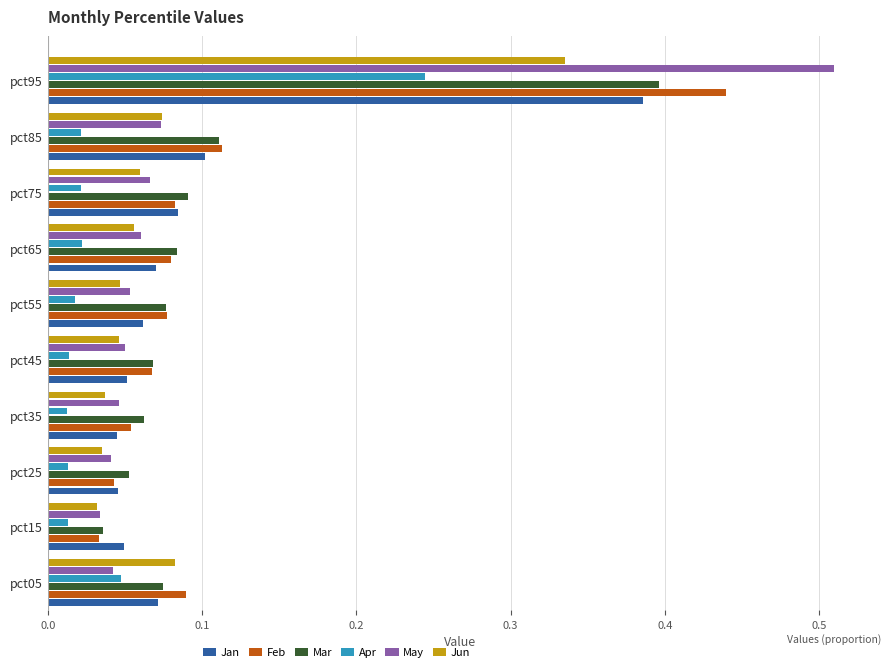

What is the sum of all May values?

1.0